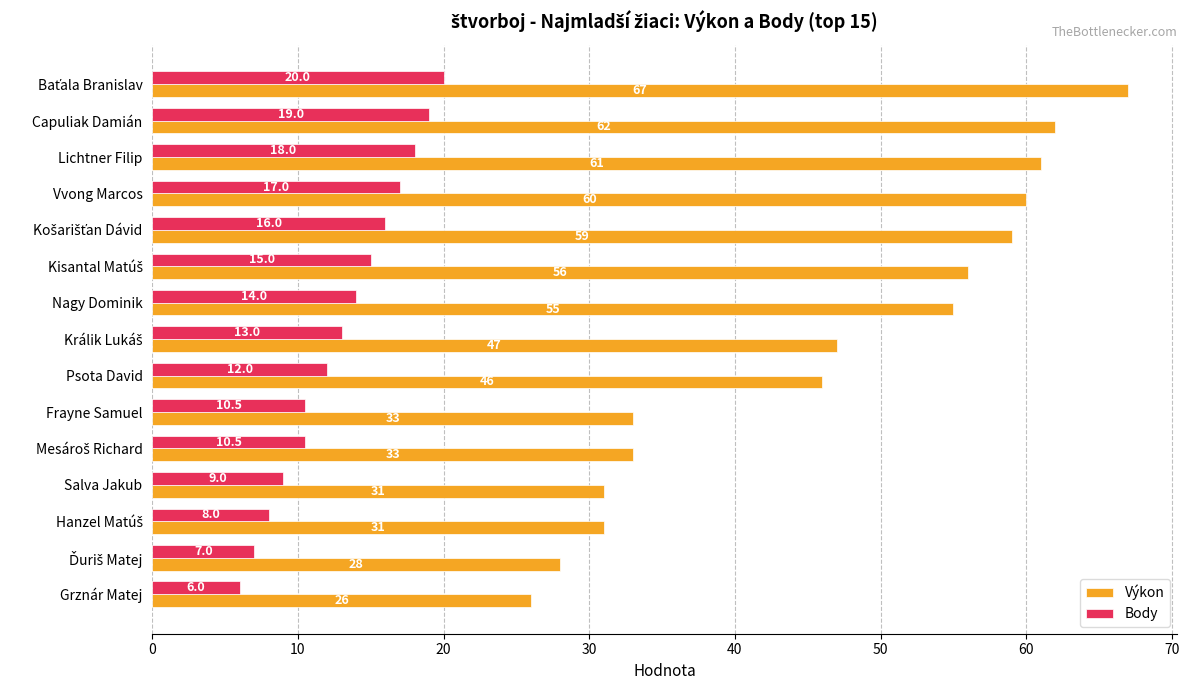

At Psota David, list the series in order from largest to smallest.

Výkon, Body